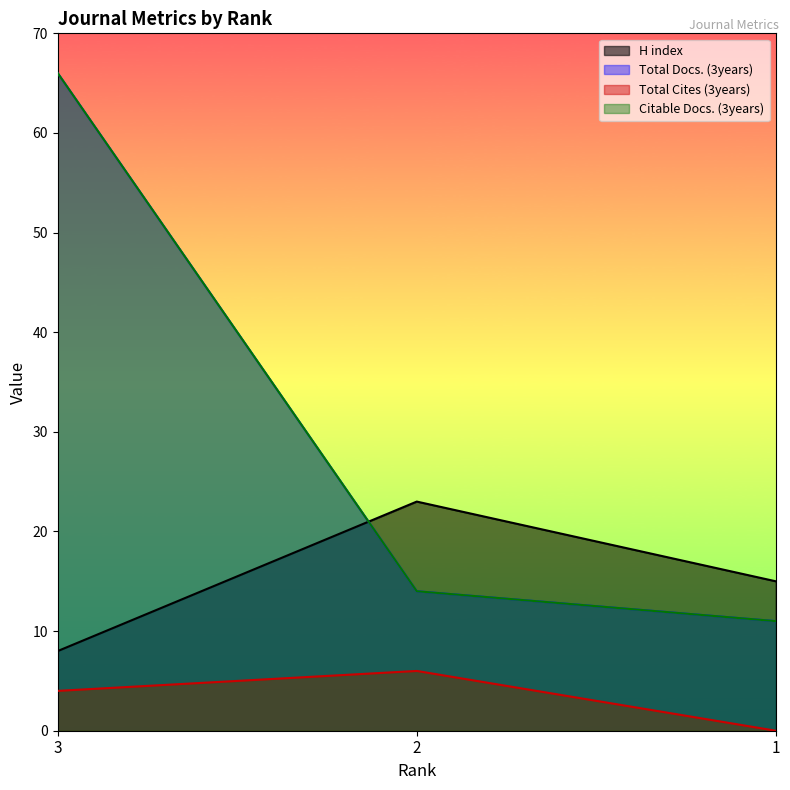

List the labels in order of Citable Docs. (3years) value, largest first.

3, 2, 1